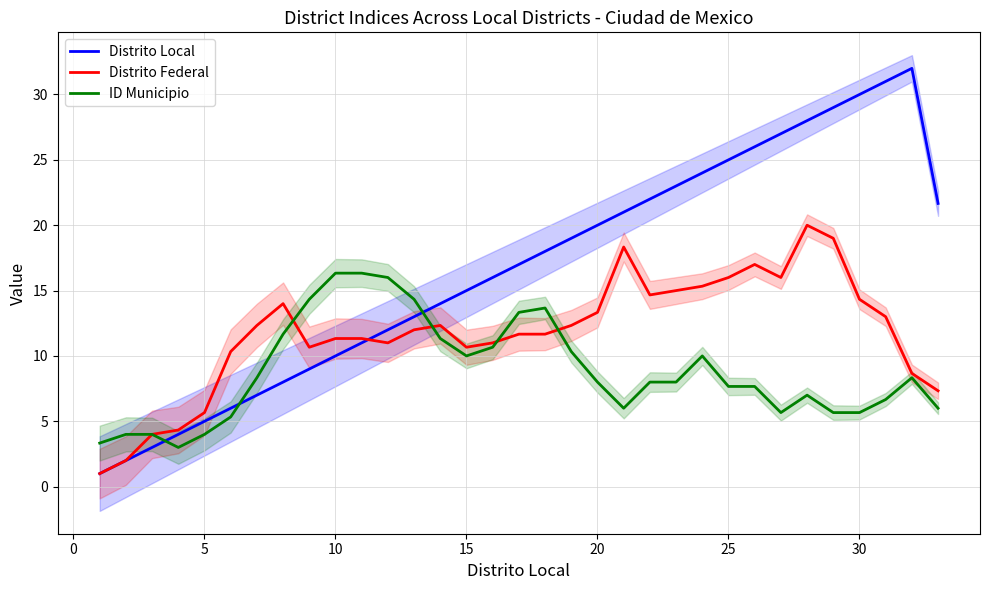

How many times do Distrito Local and ID Municipio cross each other?

3